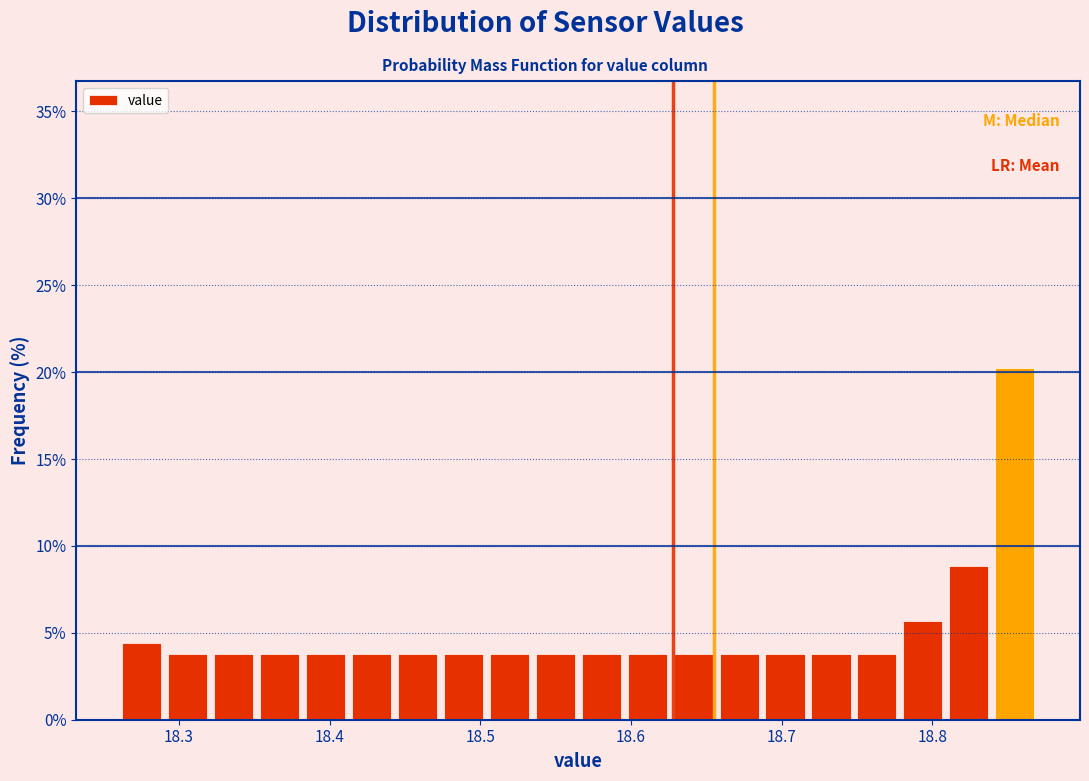

Read against the x-axis, roughly where is the centre of the tallest bar?

18.85